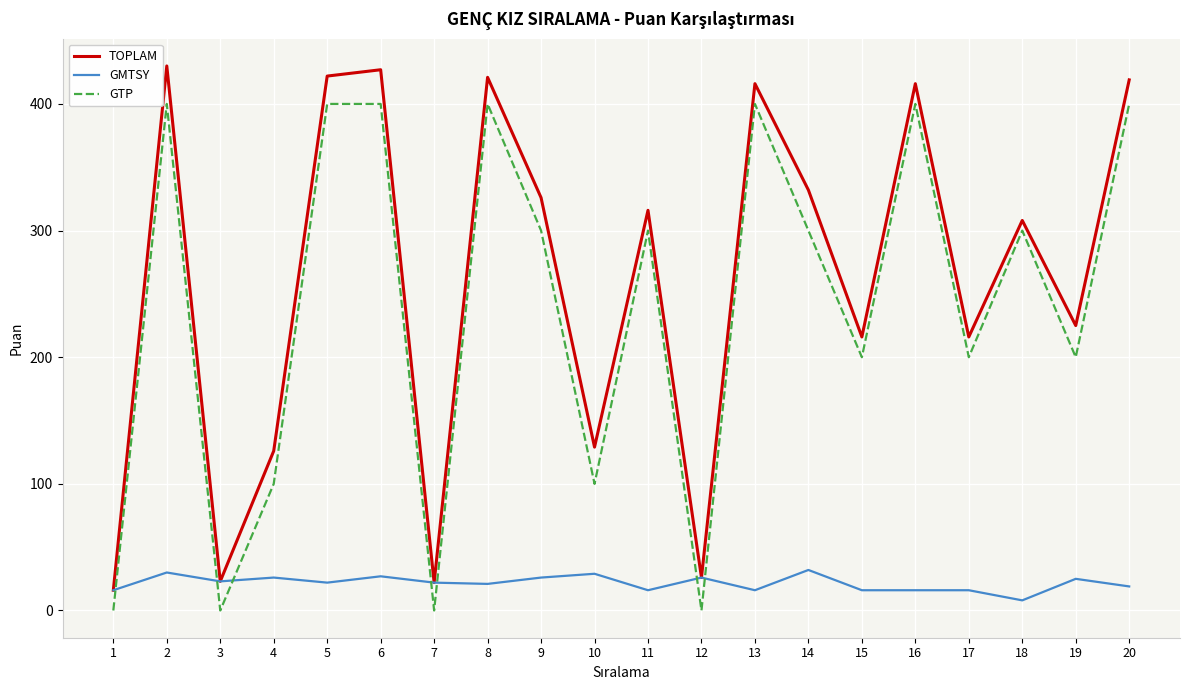

Which series changed the most between 3 and 4?

TOPLAM